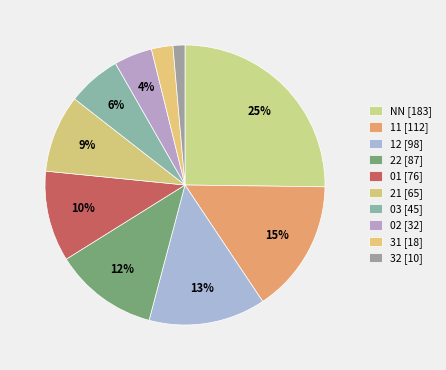

How many slices are in this pie chart?

10